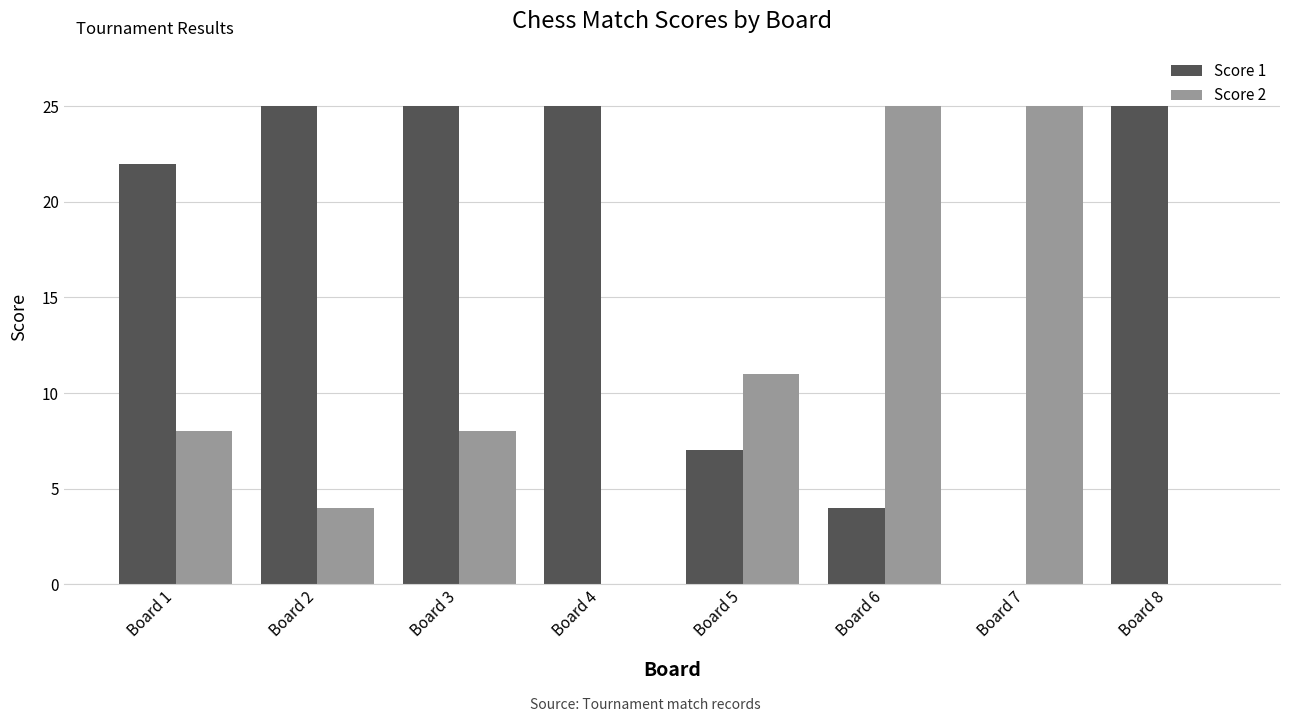

What is the sum of the Score 2 values at Board 6 and Board 4?

25